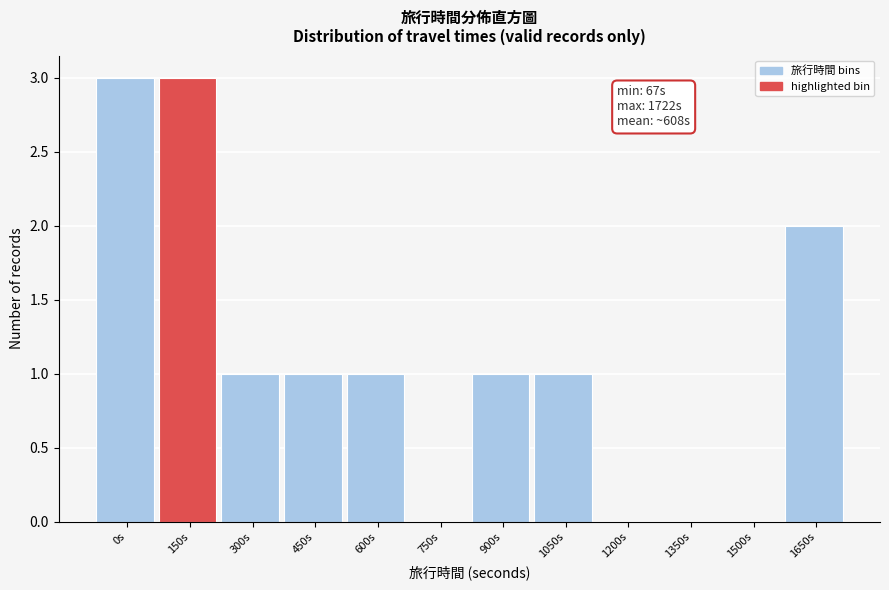

Reading left to right, list all the values displayed in this chart.

0s=3	150s=3	300s=1	450s=1	600s=1	750s=0	900s=1	1050s=1	1200s=0	1350s=0	1500s=0	1650s=2